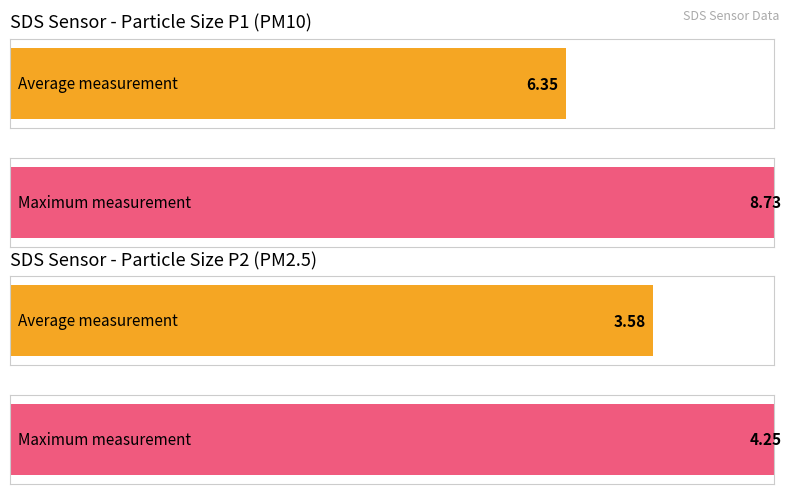

How many distinct data groups are displayed?

2